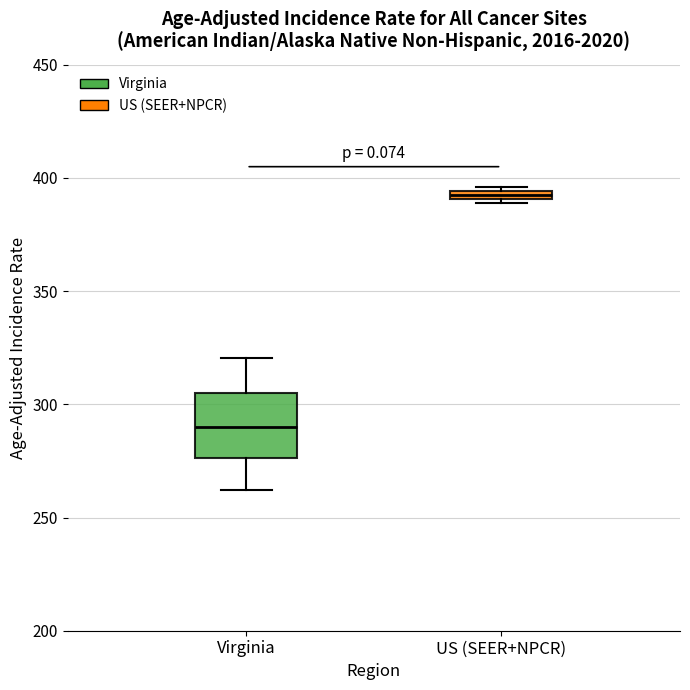

Where is the lower edge of the box for US (SEER+NPCR) on the y-axis? The values are not printed on the chart, so give them approximately, as read against the axis.

390